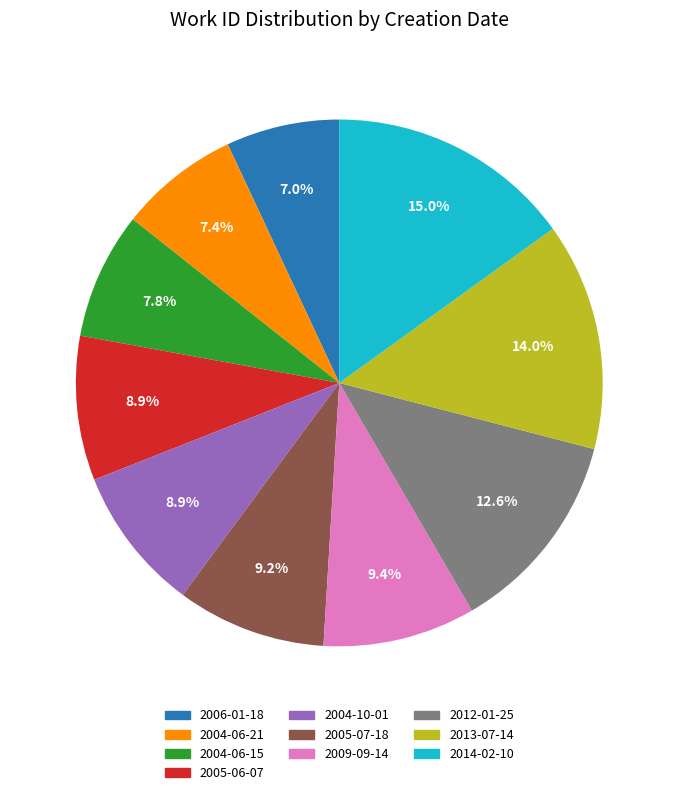

To the nearest percent, what portion does 2013-07-14 represent?

14%